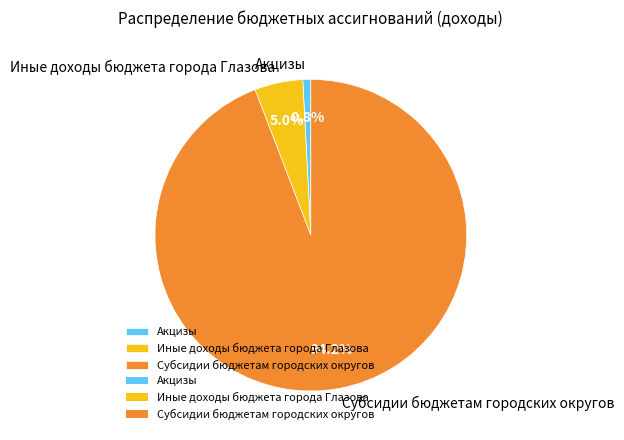

Do Акцизы and Иные доходы бюджета города Глазова together represent more than half of the pie?

No